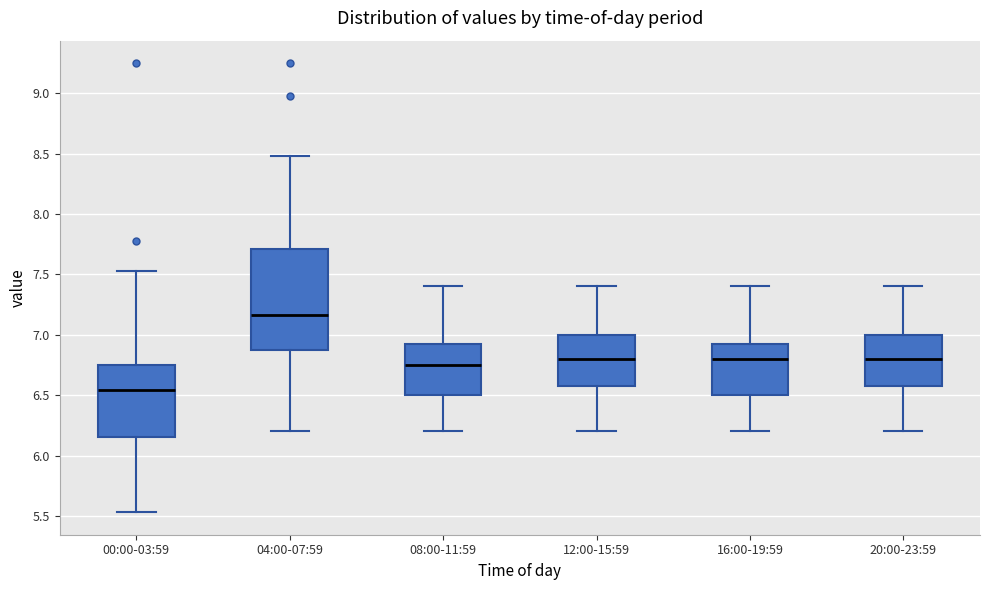

Where does the median line of the box for 12:00-15:59 sit on the y-axis? The values are not printed on the chart, so give them approximately, as read against the axis.

6.80